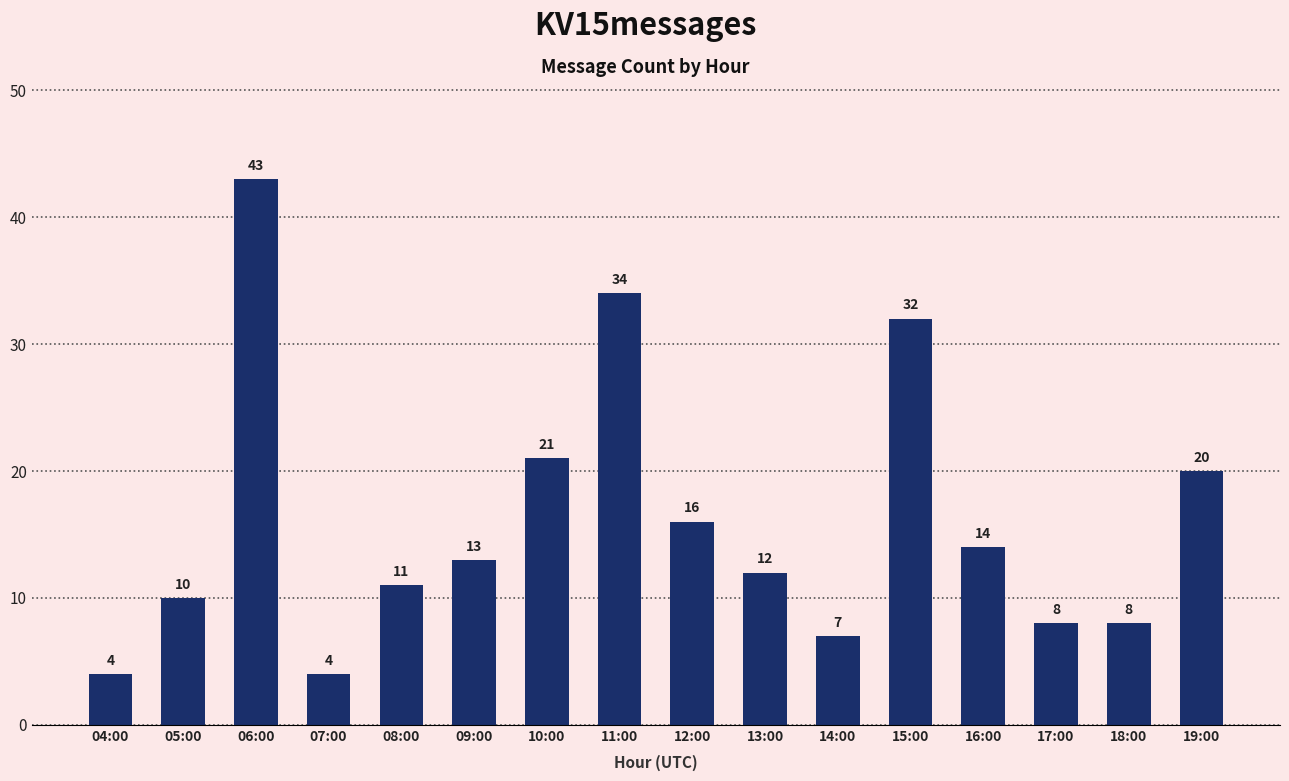

What is the greatest value displayed?

43